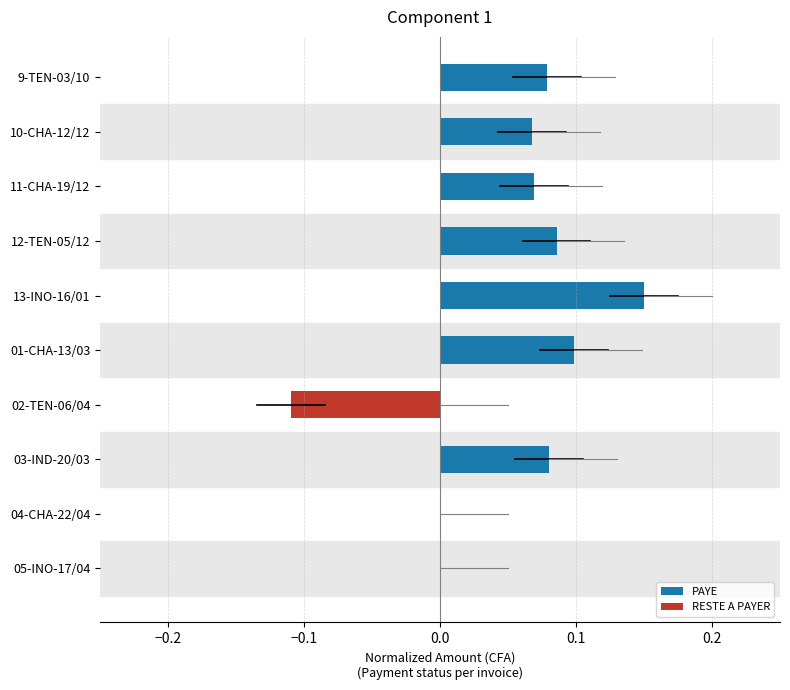

Reading left to right, extract all data points from this chart.

PAYE: 0.1	0.1	0.1	0.1	0.1	0.1	0.0	0.1	0.0	0.0
RESTE A PAYER: 0.0	0.0	0.0	0.0	0.0	0.0	-0.1	0.0	0.0	0.0